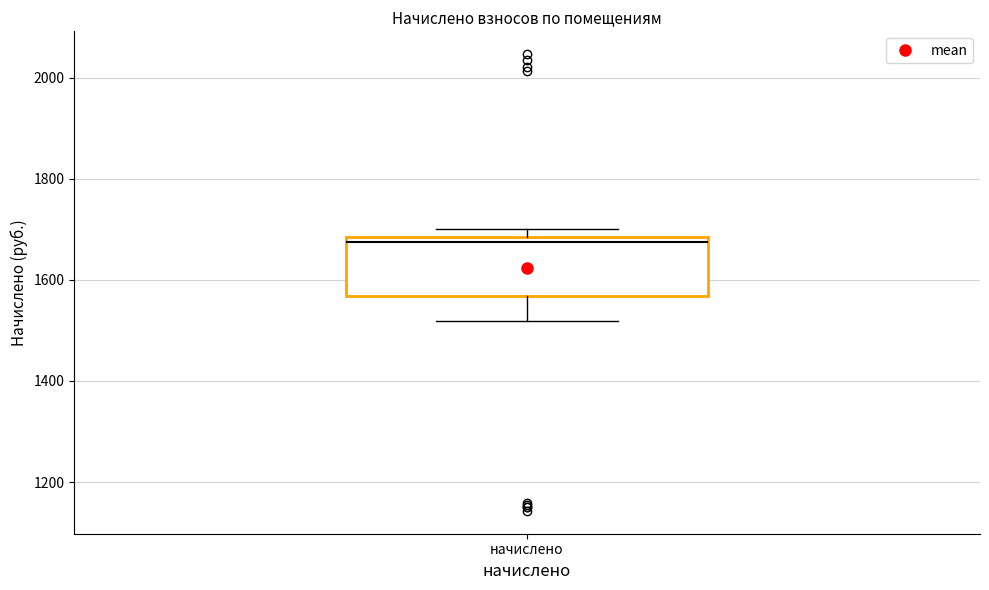

Where is the lower edge of the box for начислено on the y-axis? The values are not printed on the chart, so give them approximately, as read against the axis.

1560